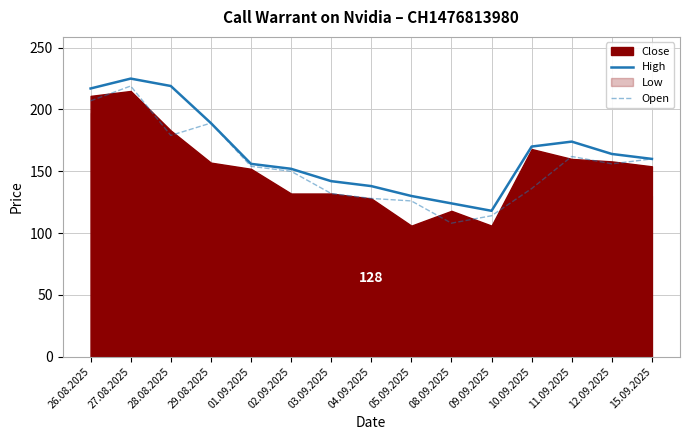

In Open, how many points are lower than both neighbors (excluding endpoints)?

3